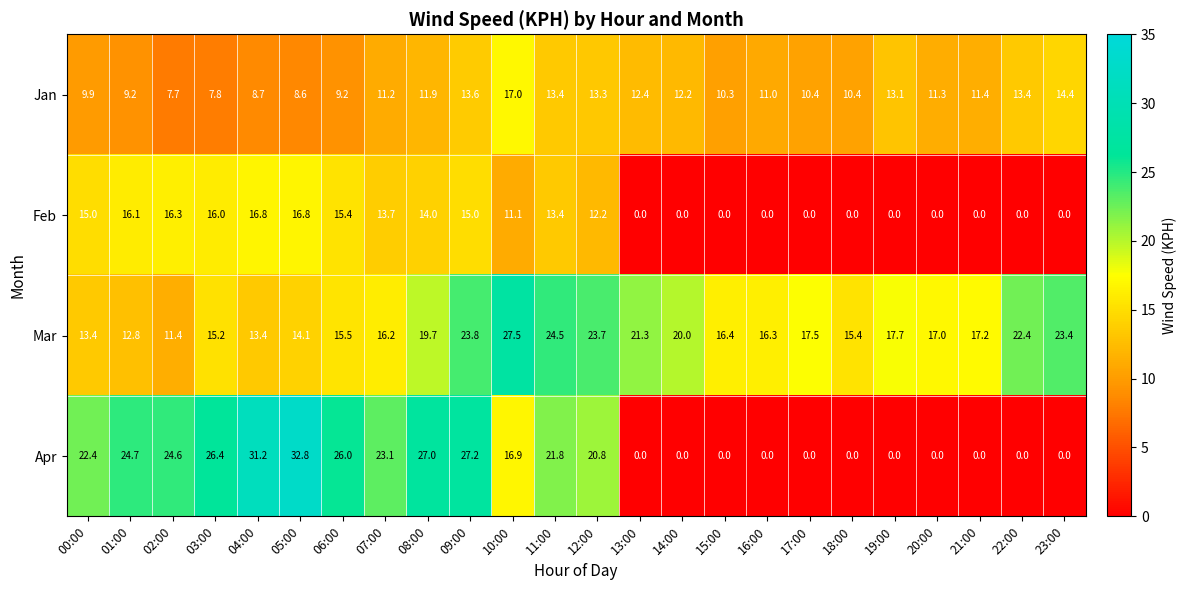

At which label does Jan reach its peak?

10:00